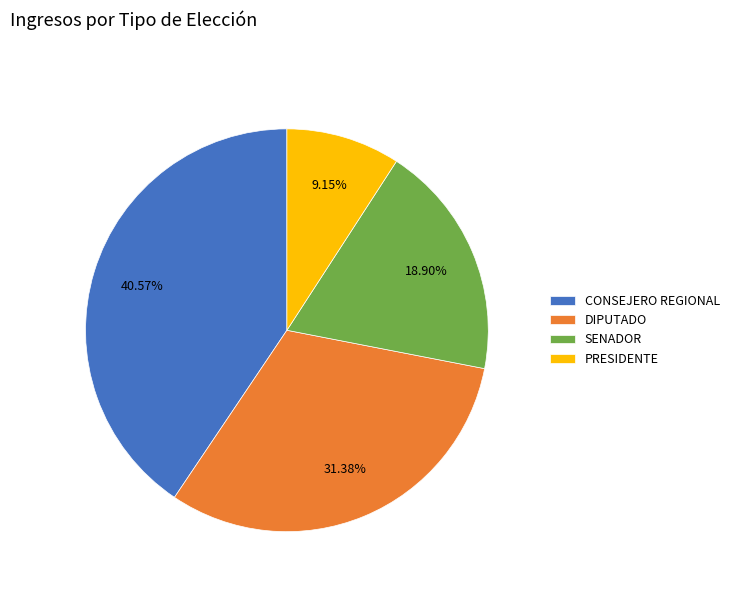

Approximately how many times larger is the value at SENADOR compared to DIPUTADO?

0.6